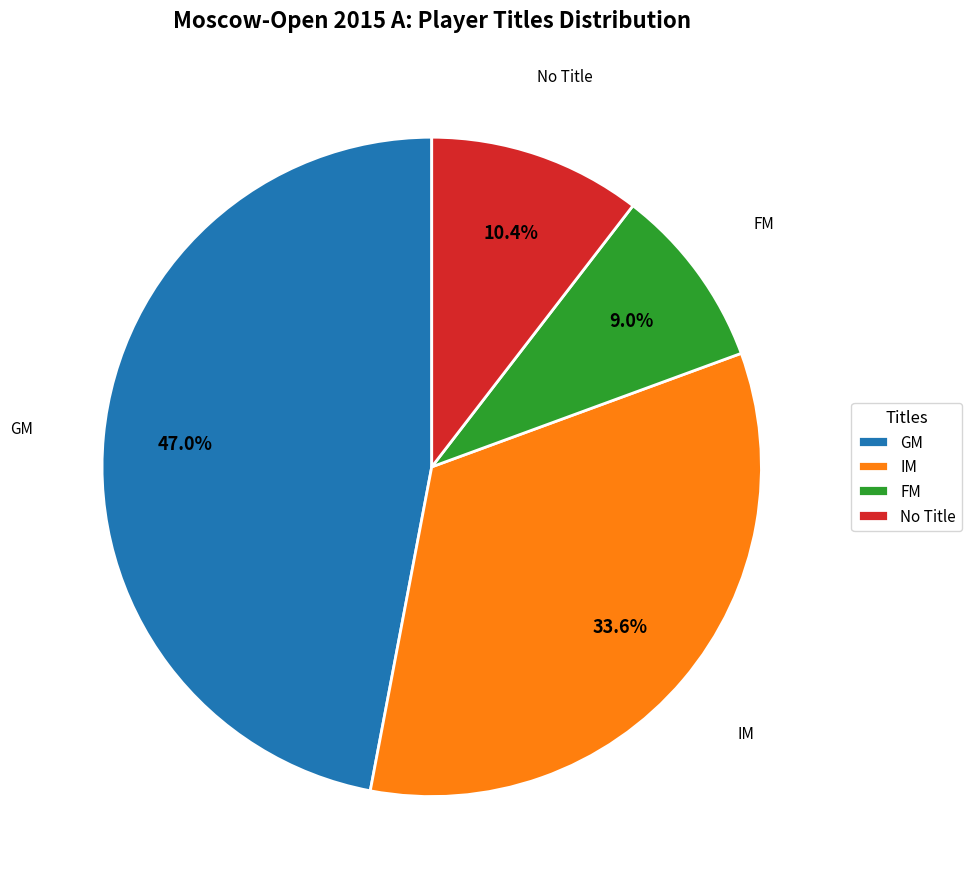

Rank the categories by value from highest to lowest.

GM, IM, No Title, FM